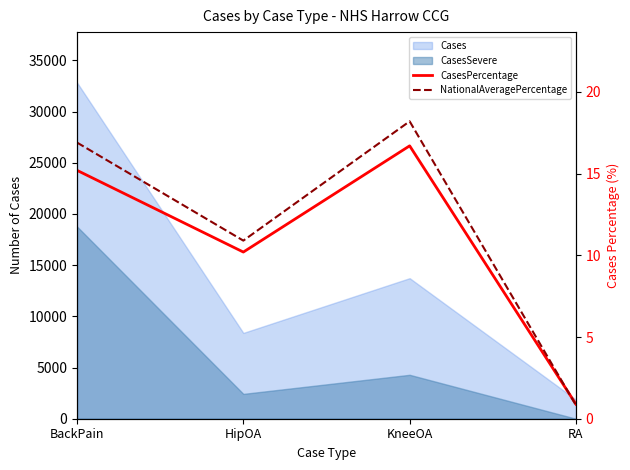

True or false: NationalAveragePercentage and CasesPercentage cross at least once.

True